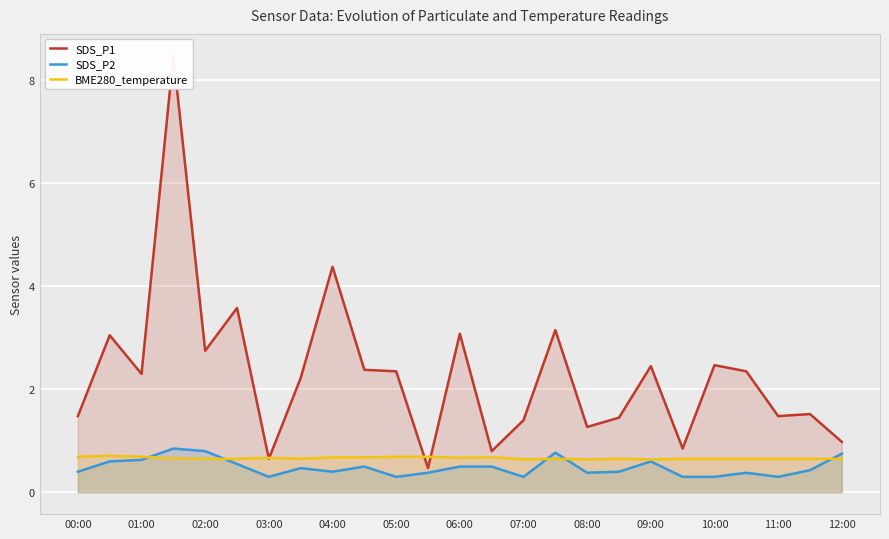

The SDS_P2 series shows 0.5 at 06:00. True or false?

True